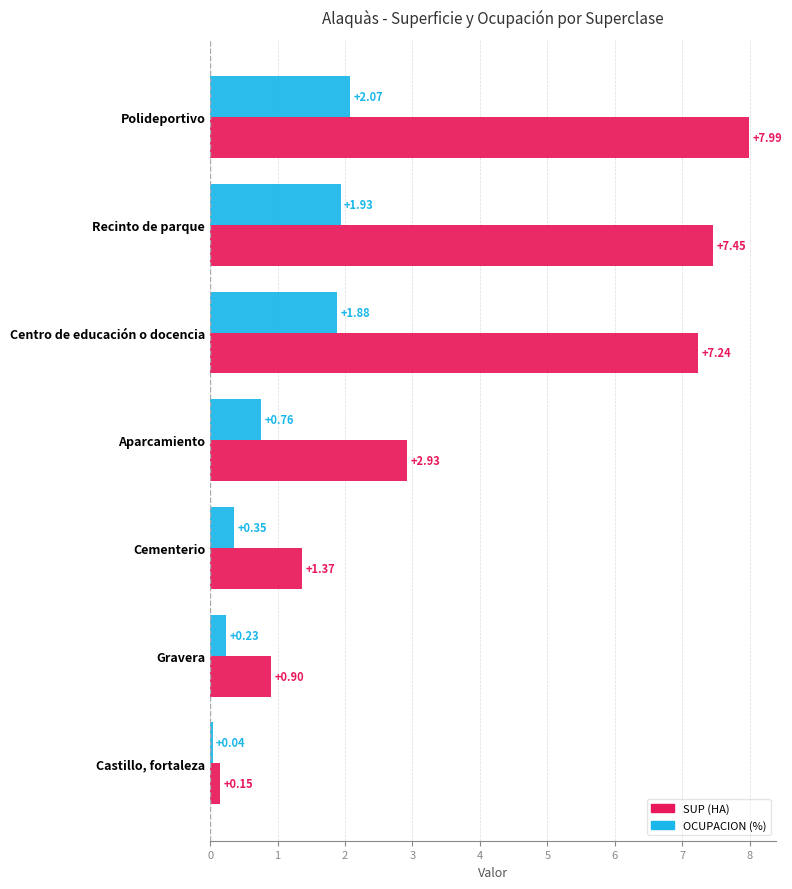

Rank the categories by OCUPACION (%) value from lowest to highest.

Castillo, fortaleza, Gravera, Cementerio, Aparcamiento, Centro de educación o docencia, Recinto de parque, Polideportivo